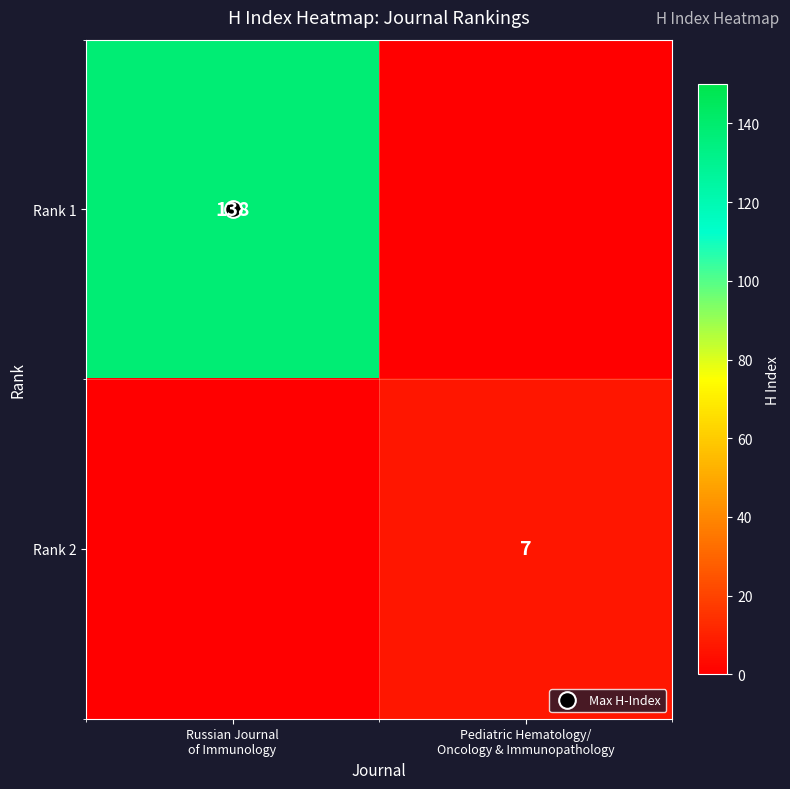

List the series in order of their overall mean, highest first.

Rank 1, Rank 2